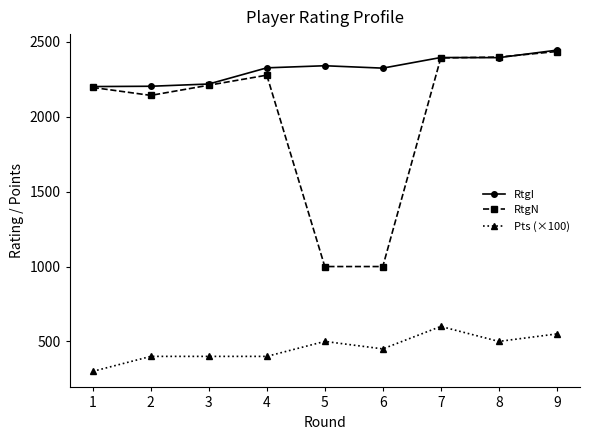

How many categories are shown in the chart?

9